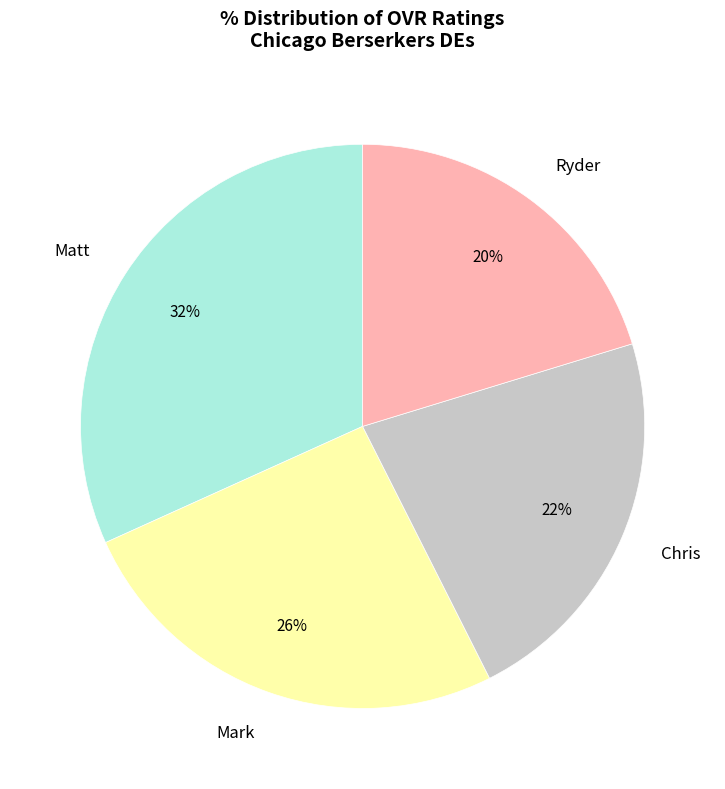

Rank the categories by value from highest to lowest.

Matt, Mark, Chris, Ryder